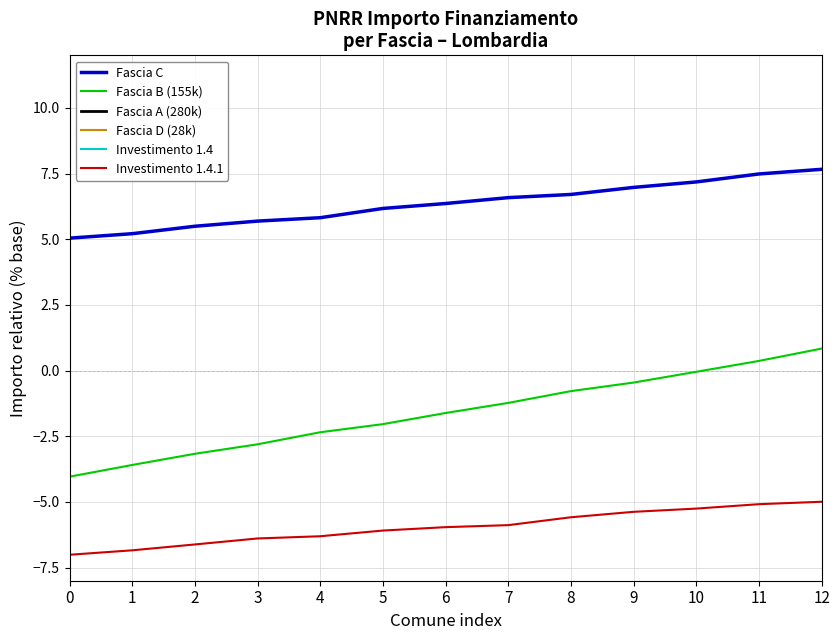

True or false: Fascia C has a value of 6.6 at 7.

True